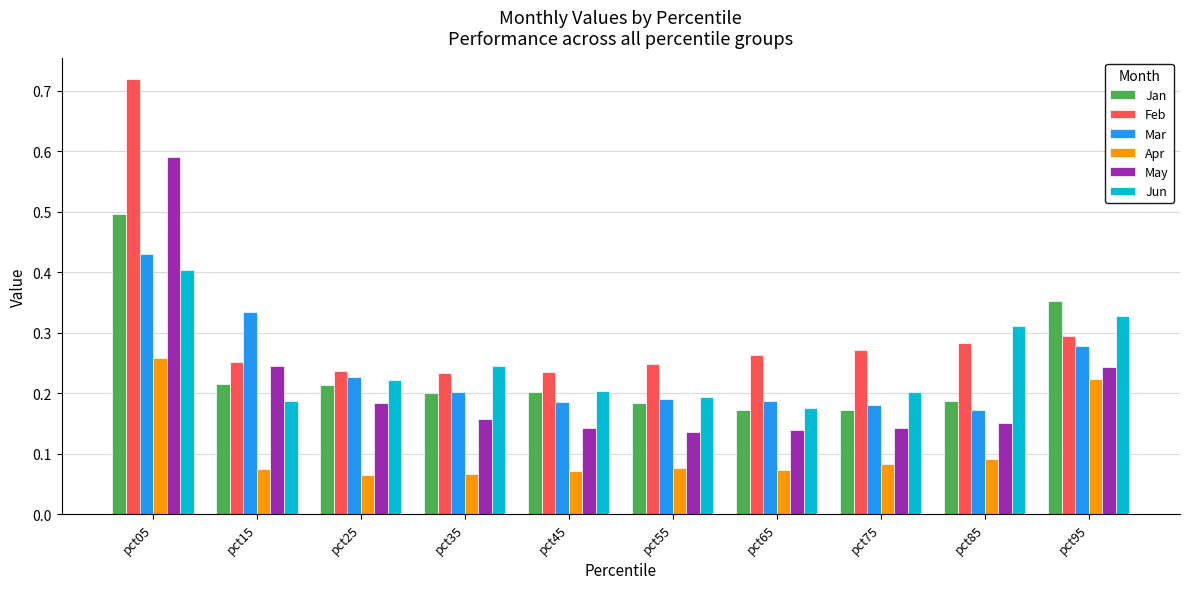

Count the May values in the range 0 to 1.

10